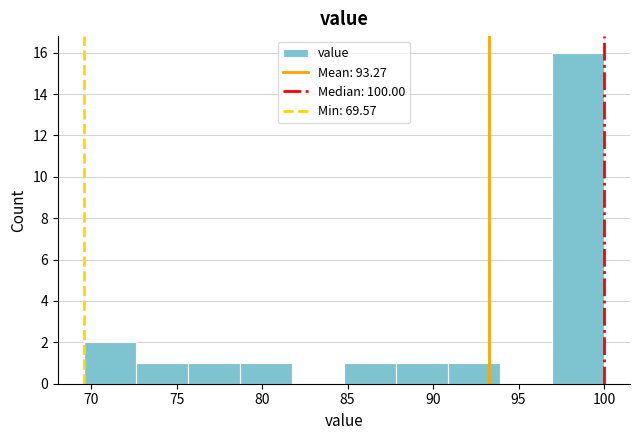

What is the height of the bar covering 72.5 to 75.5 on the x-axis? Neither the bar edges nor the heights are printed on the chart, so give them approximately, as read against the axes.

1